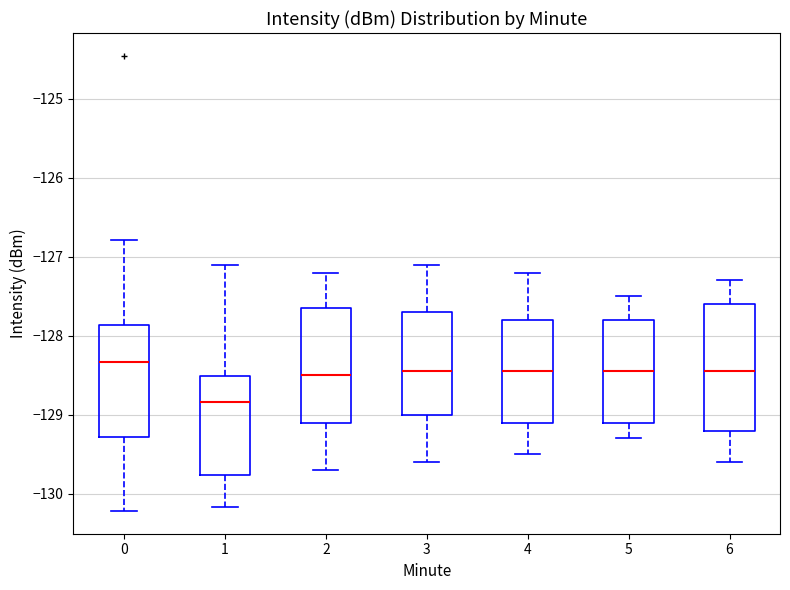

Reading left to right, transcribe this box plot: for each box, give where its median line is, the range the box spans, and where its two whiskers end, as read against the y-axis. The values are not printed on the chart, so give them approximately, as read against the axis.

0: median -128.3, box -129.3 to -127.9, whiskers -130.2 to -126.8
1: median -128.8, box -129.8 to -128.5, whiskers -130.2 to -127.1
2: median -128.5, box -129.1 to -127.6, whiskers -129.7 to -127.2
3: median -128.4, box -129.0 to -127.7, whiskers -129.6 to -127.1
4: median -128.4, box -129.1 to -127.8, whiskers -129.5 to -127.2
5: median -128.4, box -129.1 to -127.8, whiskers -129.3 to -127.5
6: median -128.4, box -129.2 to -127.6, whiskers -129.6 to -127.3